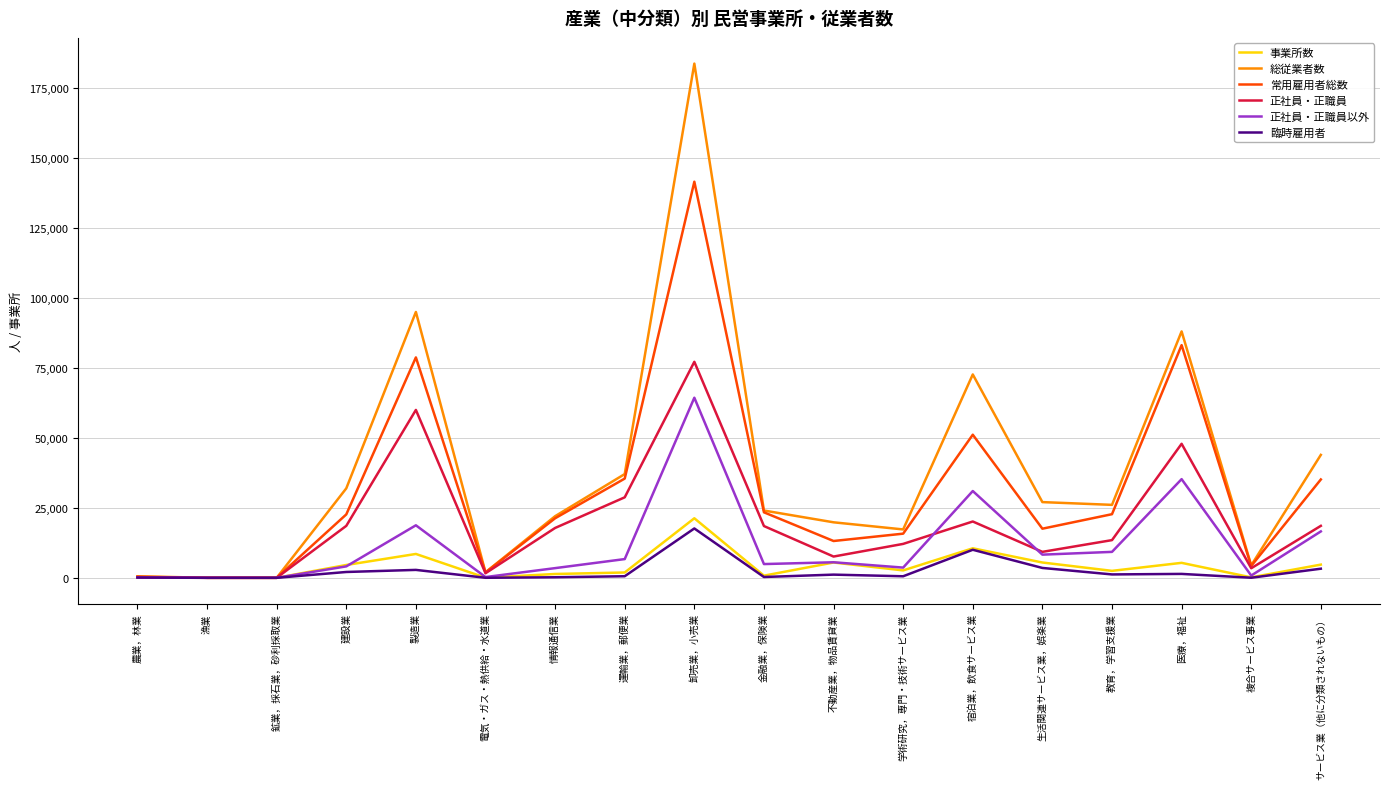

True or false: 事業所数 has a value of 54 at 電気・ガス・熱供給・水道業.

True